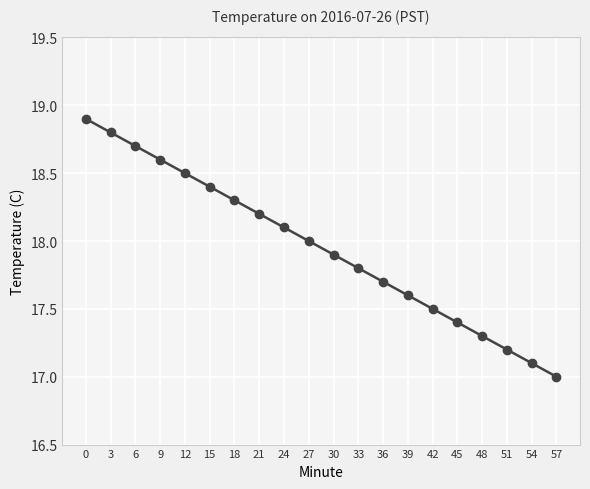

List the labels in order of value, largest first.

0, 3, 6, 9, 12, 15, 18, 21, 24, 27, 30, 33, 36, 39, 42, 45, 48, 51, 54, 57